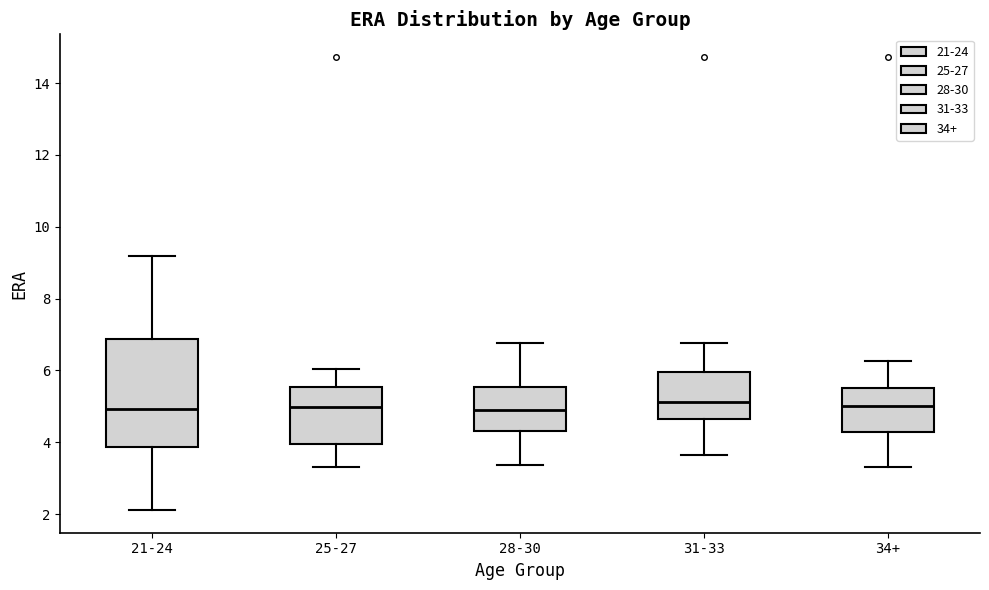

Reading left to right, read every box against the y-axis: the position of its median line, the range the box covers, and the ends of its whiskers. The values are not printed on the chart, so give them approximately, as read against the axis.

21-24: median 5.0, box 3.8 to 6.8, whiskers 2.2 to 9.2
25-27: median 5.0, box 4.0 to 5.6, whiskers 3.4 to 6.0
28-30: median 5.0, box 4.4 to 5.6, whiskers 3.4 to 6.8
31-33: median 5.2, box 4.6 to 6.0, whiskers 3.6 to 6.8
34+: median 5.0, box 4.2 to 5.6, whiskers 3.4 to 6.2